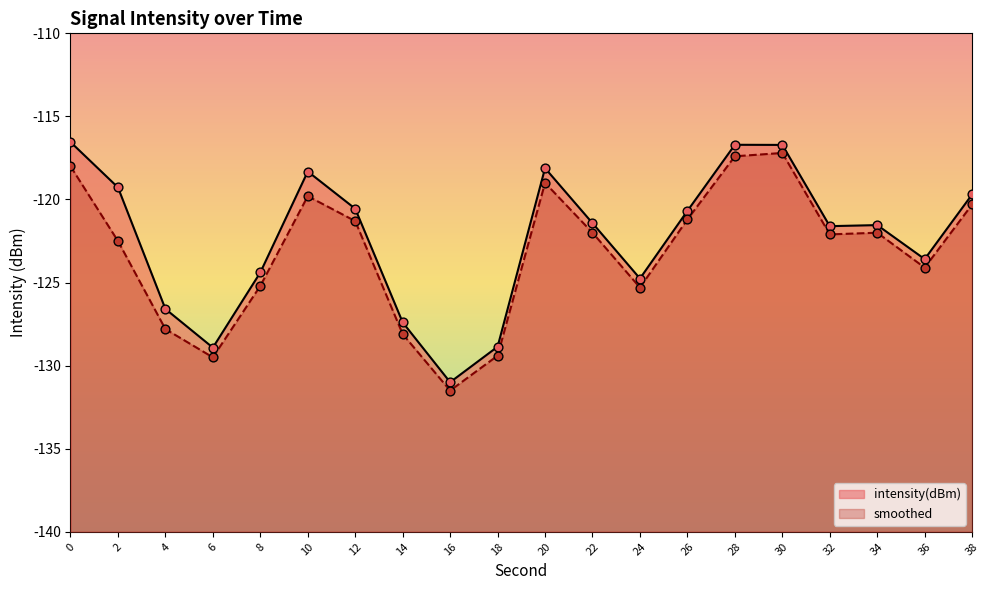

What is the total value across all series at 34?

-243.5